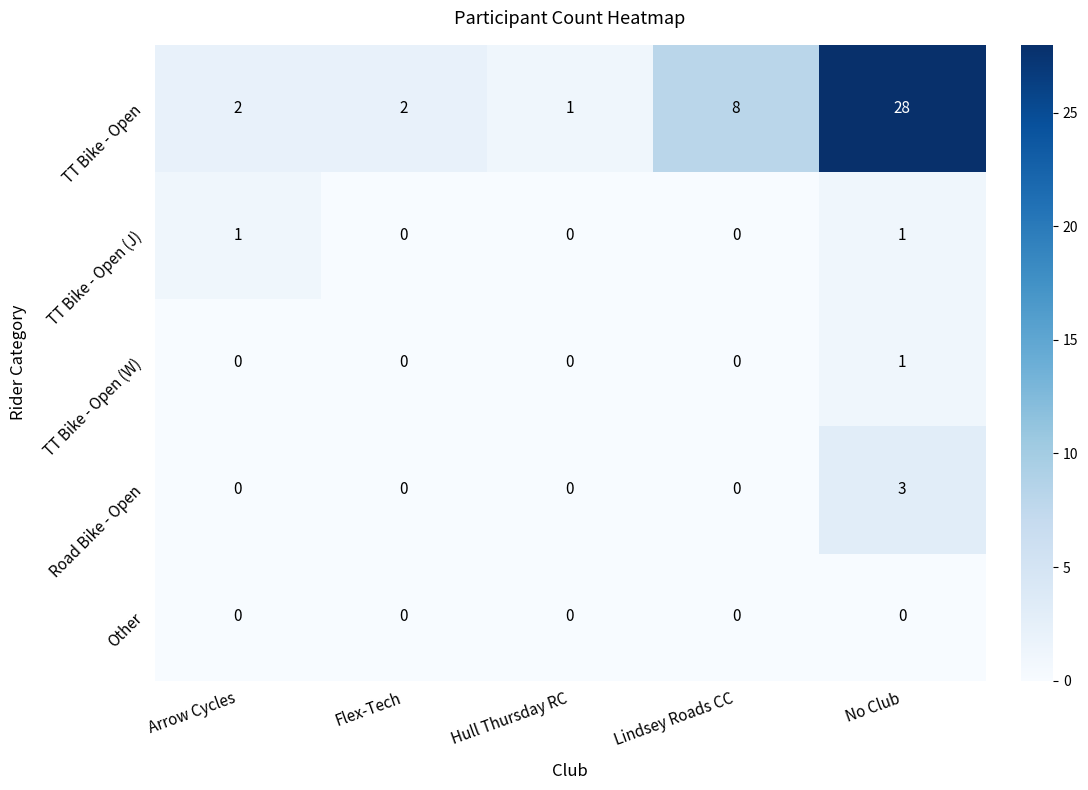

The TT Bike - Open series shows 3 at Arrow Cycles. True or false?

False